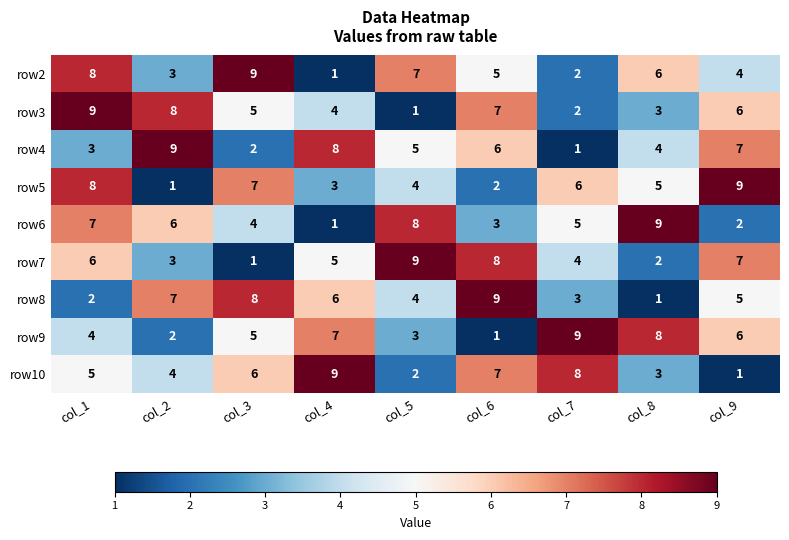

What is the maximum value for row3?

9